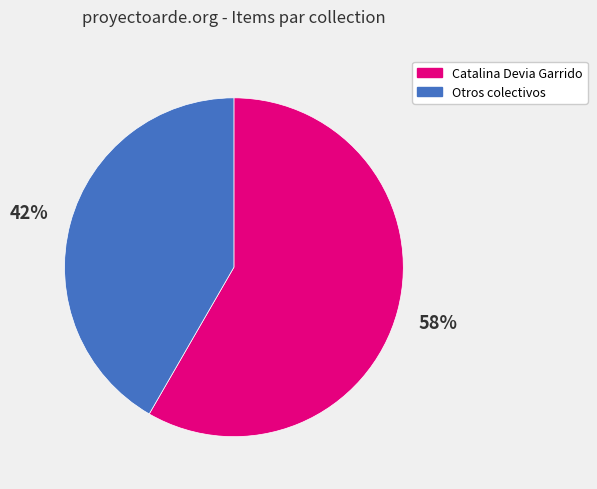

Count the number of slices in the pie.

2